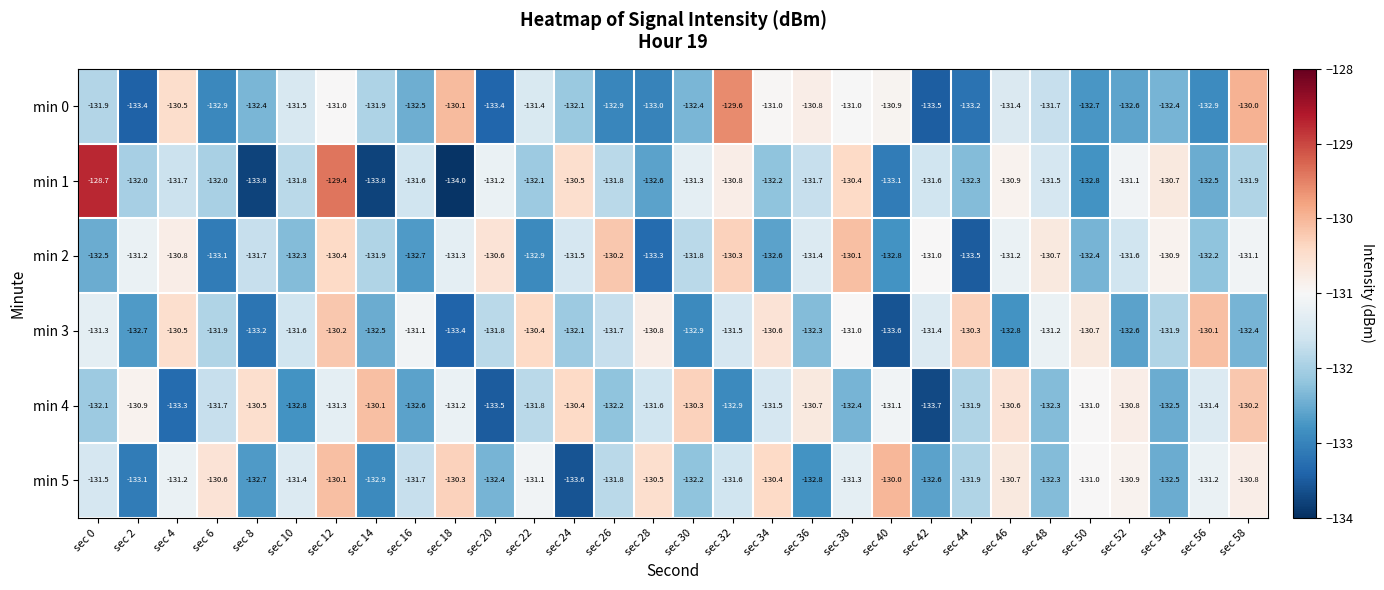

True or false: min 2 has a value of -236.5 at sec 56.

False